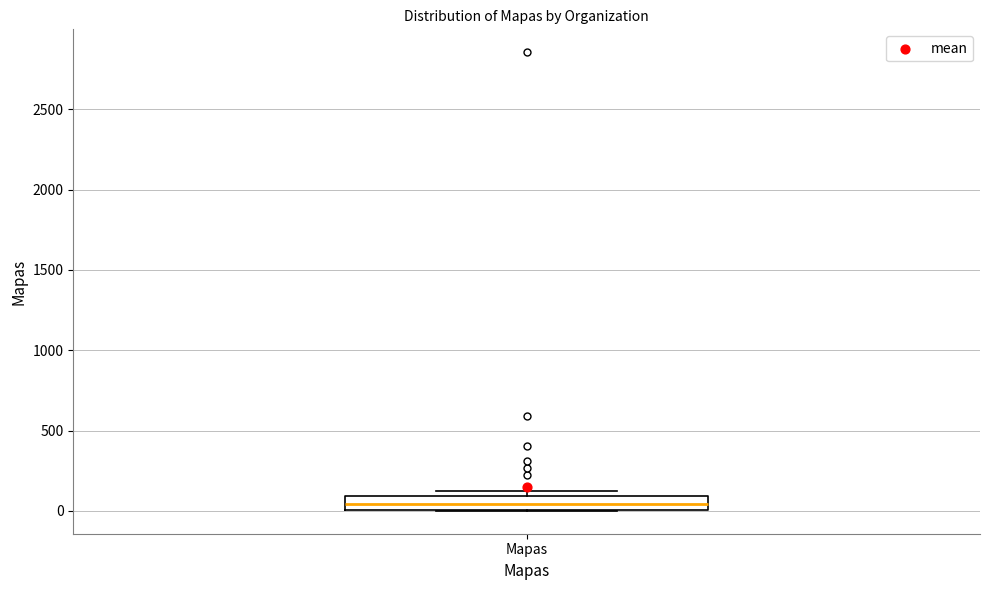

Read this box plot against the y-axis: the position of the median line, the range covered by the box, and the ends of both whiskers. The values are not printed on the chart, so give them approximately, as read against the axis.

median 50, box 0 to 100, whiskers 0 to 100 (just above the box's upper edge)